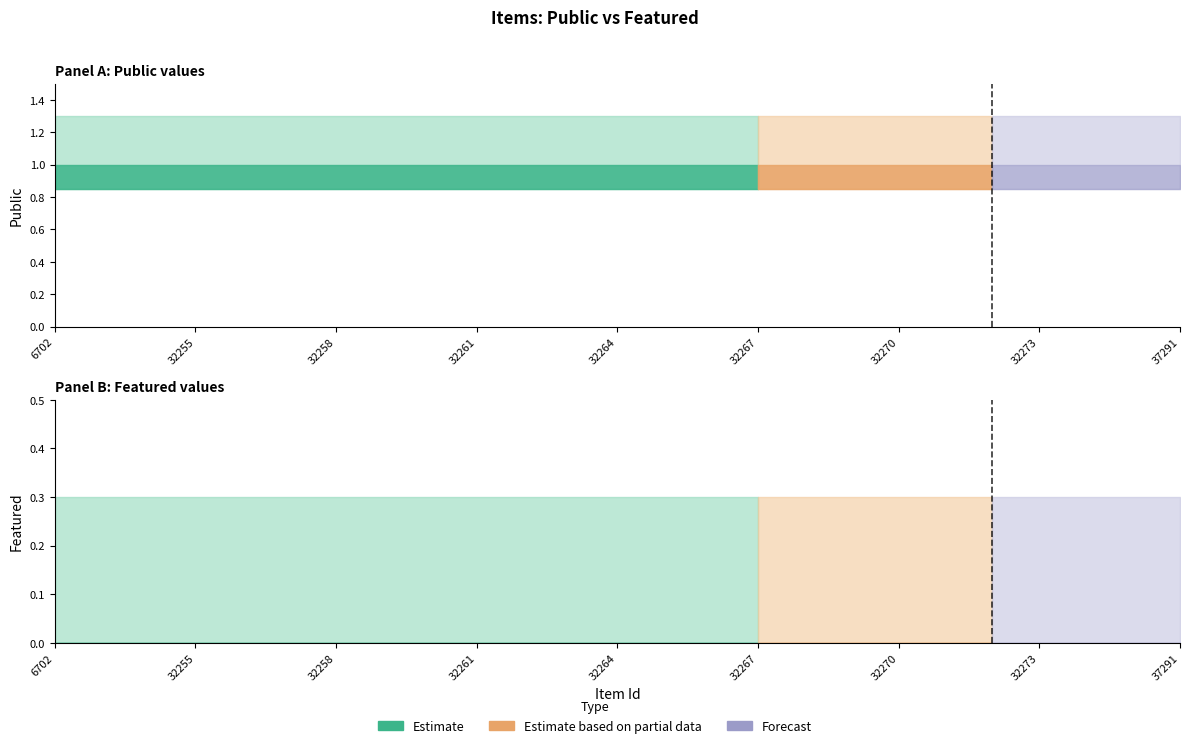

What is the difference between the highest and lowest values at 32267?

1